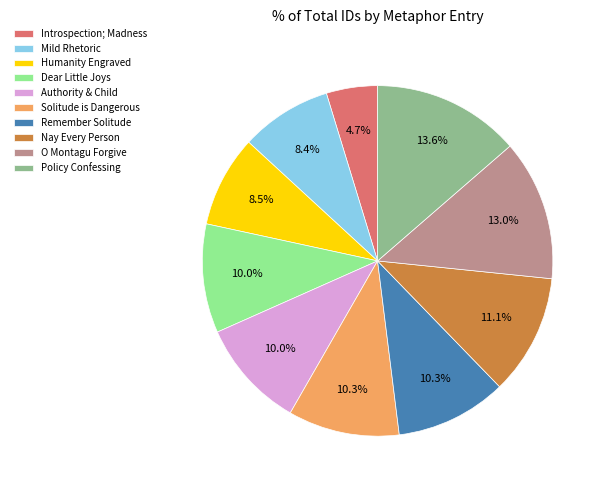

To the nearest percent, what is the difference between the Authority & Child and Introspection; Madness slice percentages?

5%